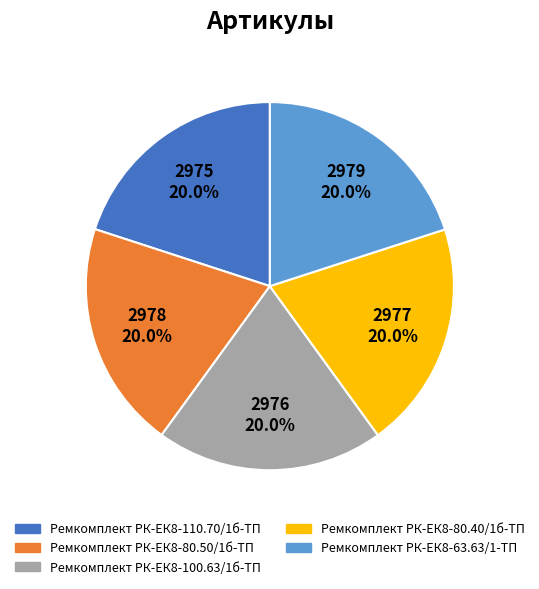

Is the sum of Ремкомплект РК-ЕК8-80.40/1б-ТП and Ремкомплект РК-ЕК8-110.70/1б-ТП greater than half?

No